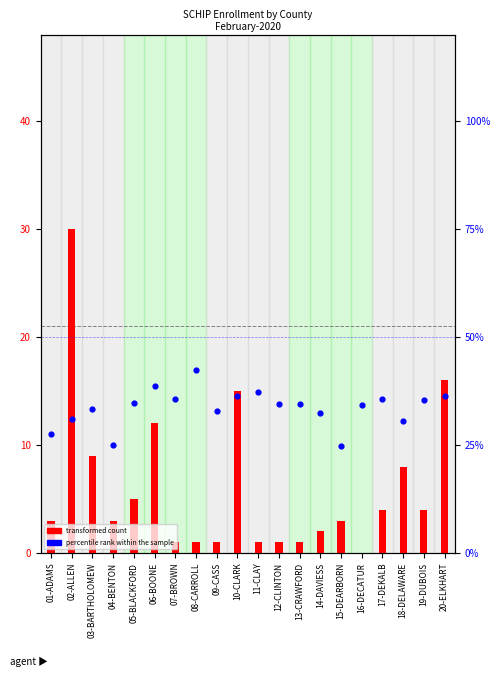

What are all the series names shown in the legend?

transformed count, percentile rank within the sample